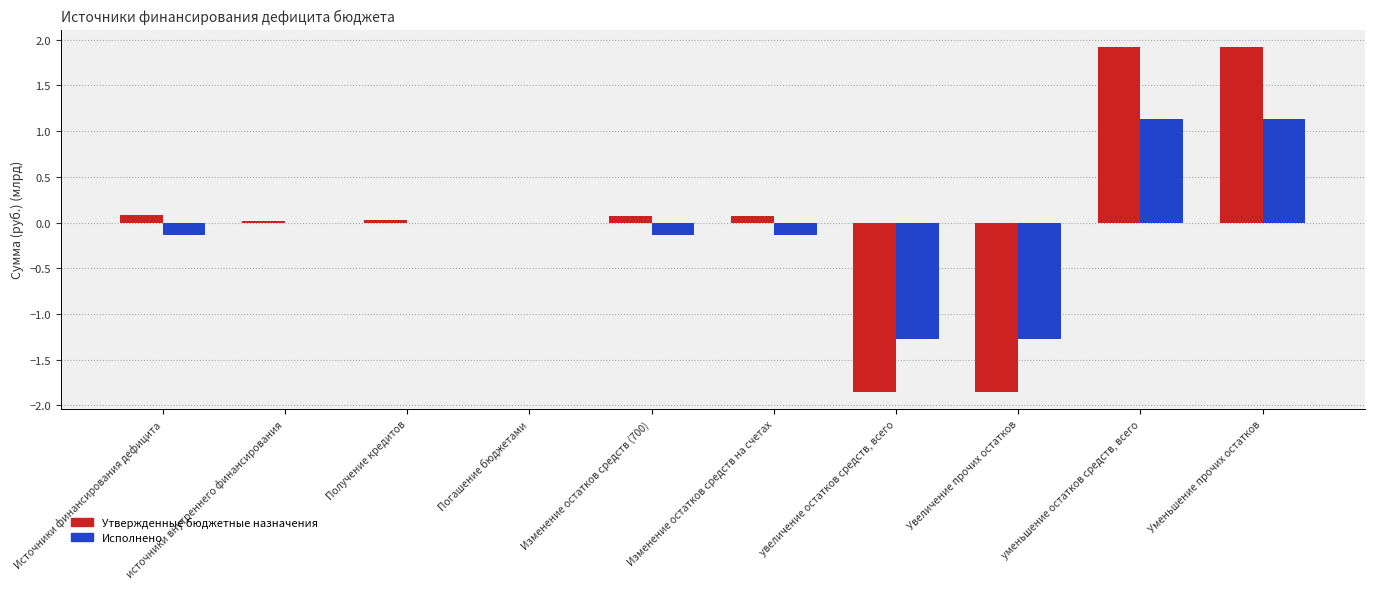

What is the total value across all series at Увеличение прочих остатков?

-3.1